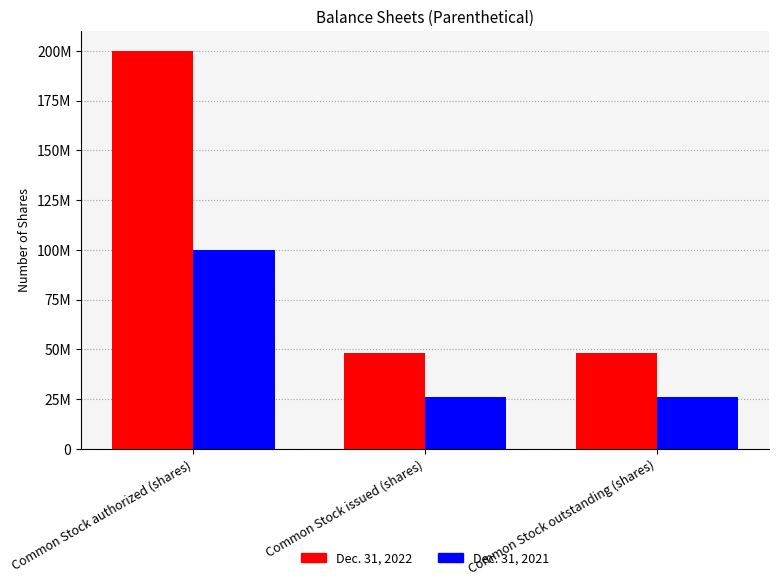

Rank the series at Common Stock issued (shares) from highest to lowest value.

Dec. 31, 2022, Dec. 31, 2021